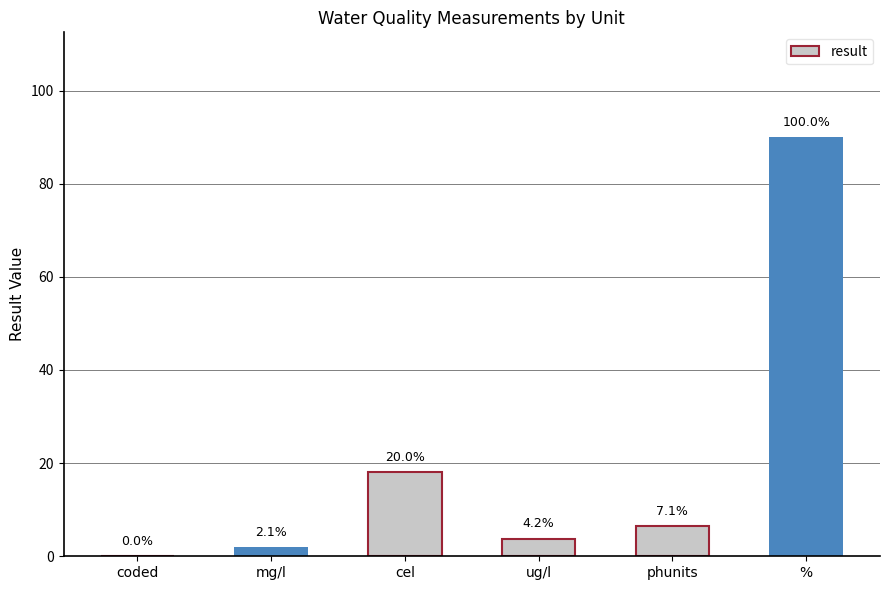

How many values exceed 6?

3